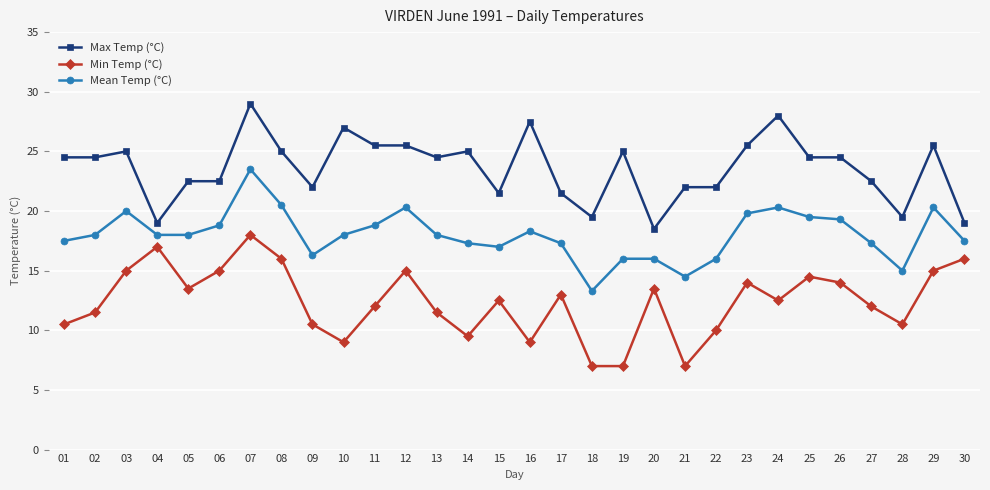

Which series has the largest total across all categories?

Max Temp (°C)